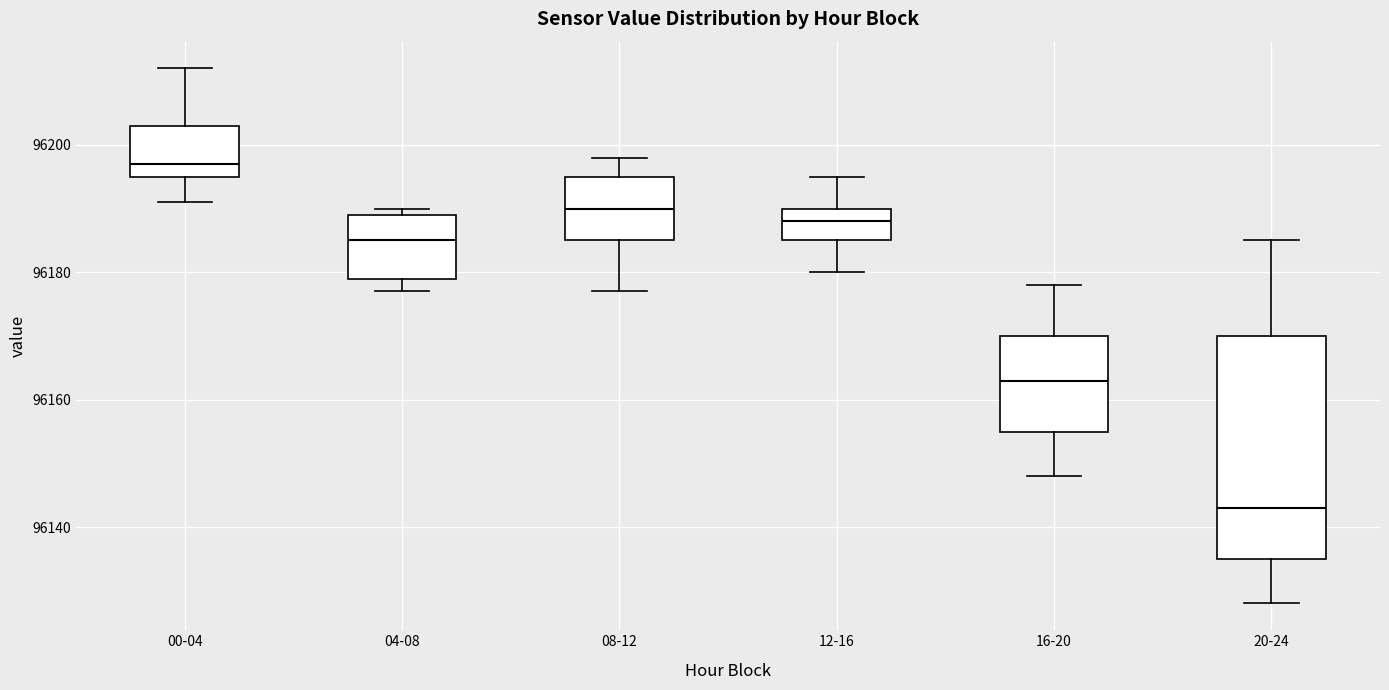

Which box is the tallest, from its lower edge to its upper edge?

20-24